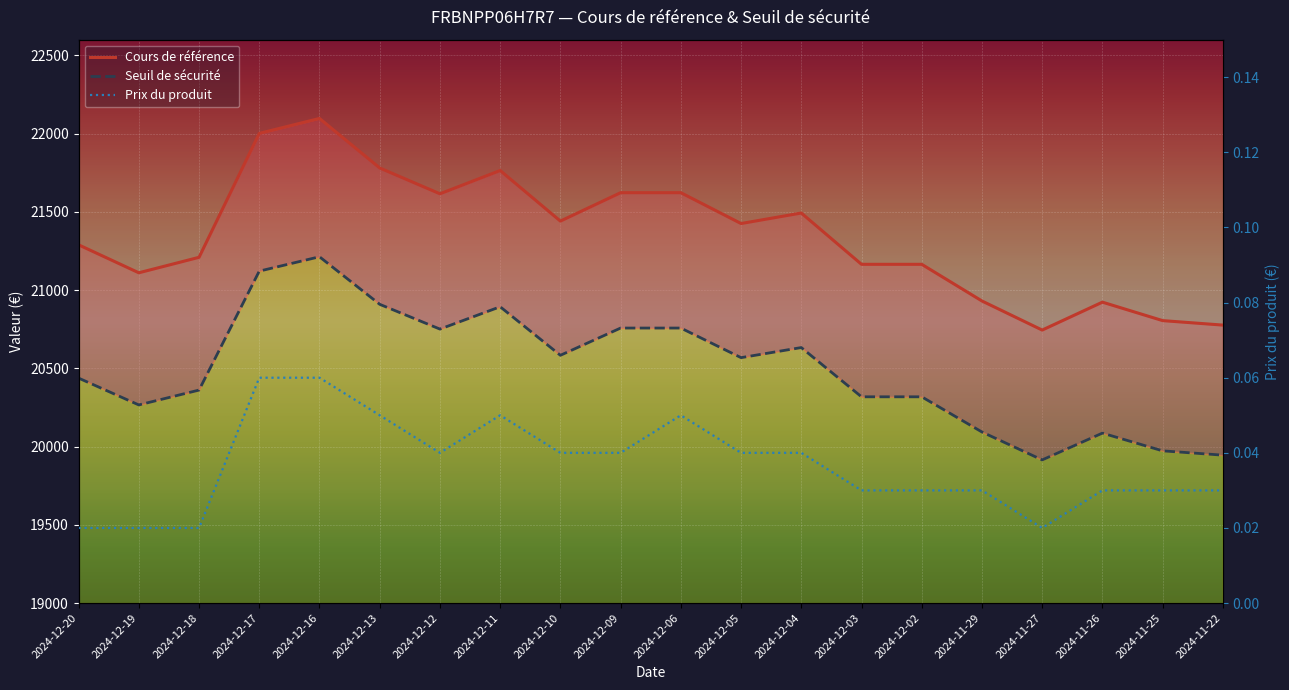

How many Prix du produit values are between 0 and 1?

20